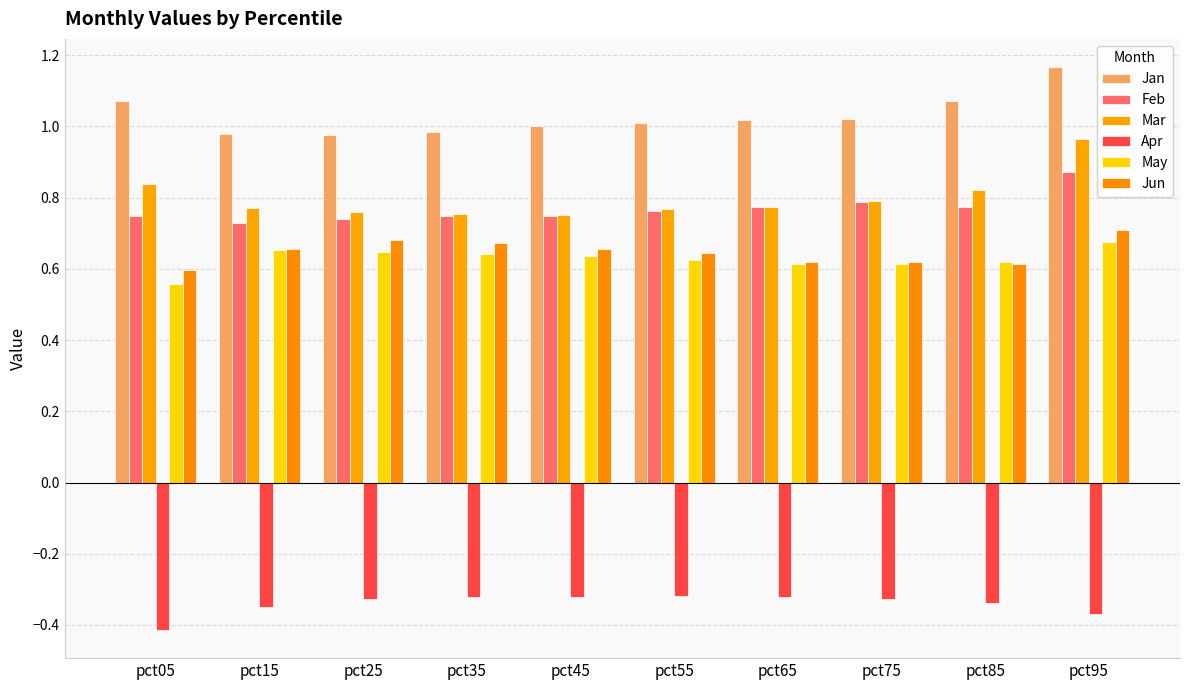

At which category does the chart reach its peak across all series?

pct95